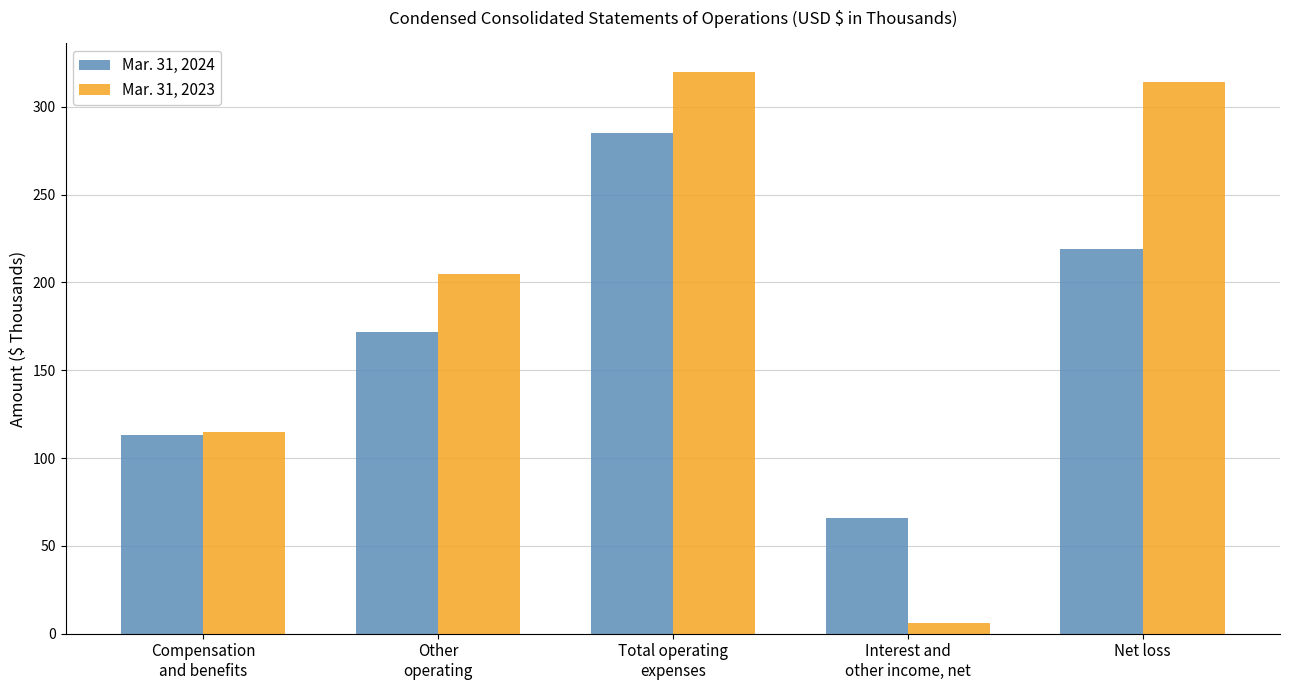

What is the value of the Mar. 31, 2023 bar at the 5th from the left?

314